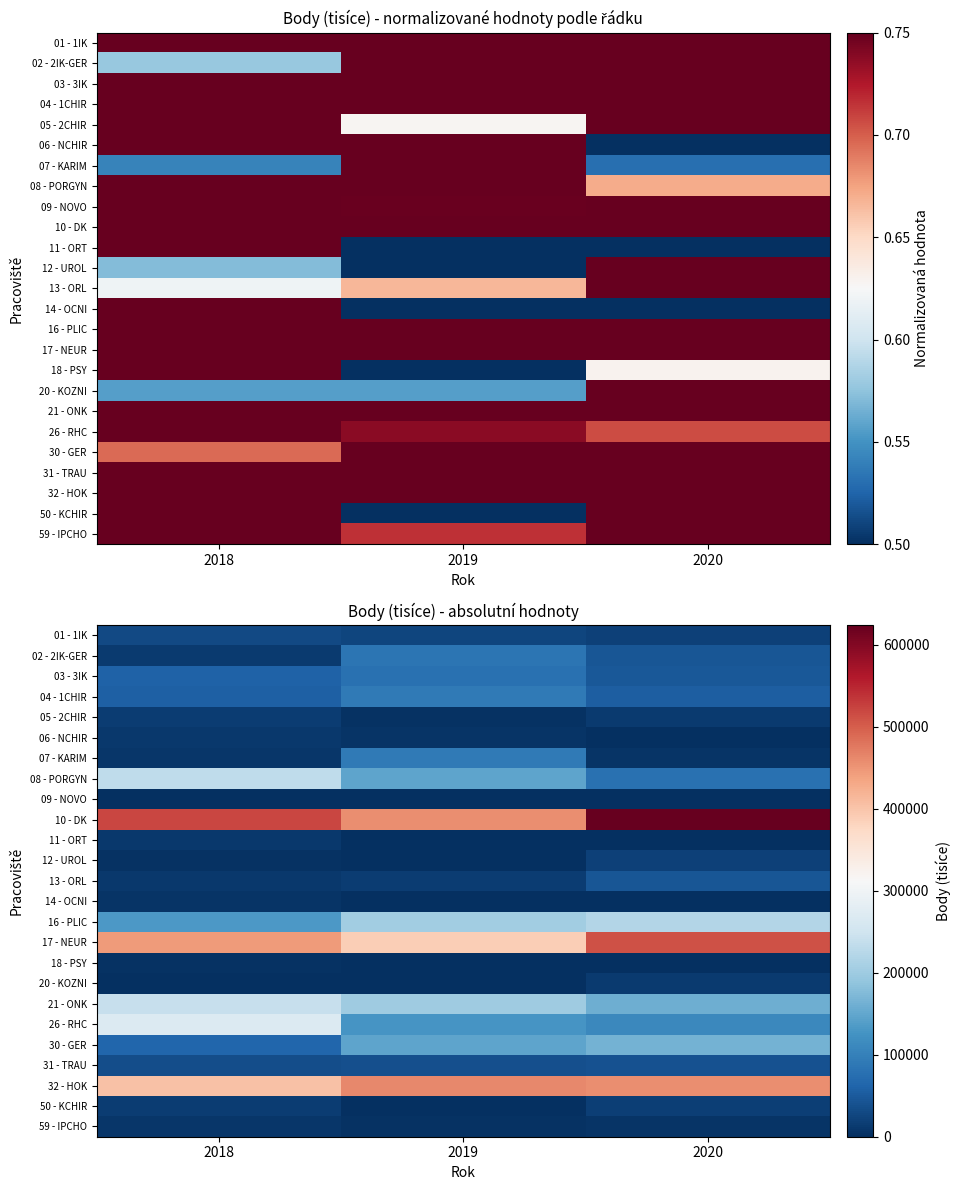

At which label is 32 - HOK closest to 431776?

2020